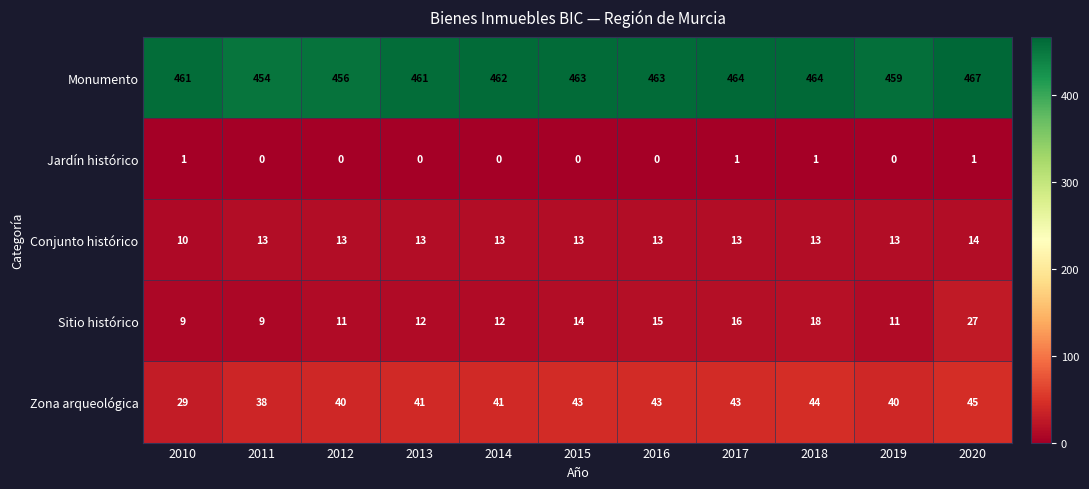

At which category is the sum across all series the highest?

2020